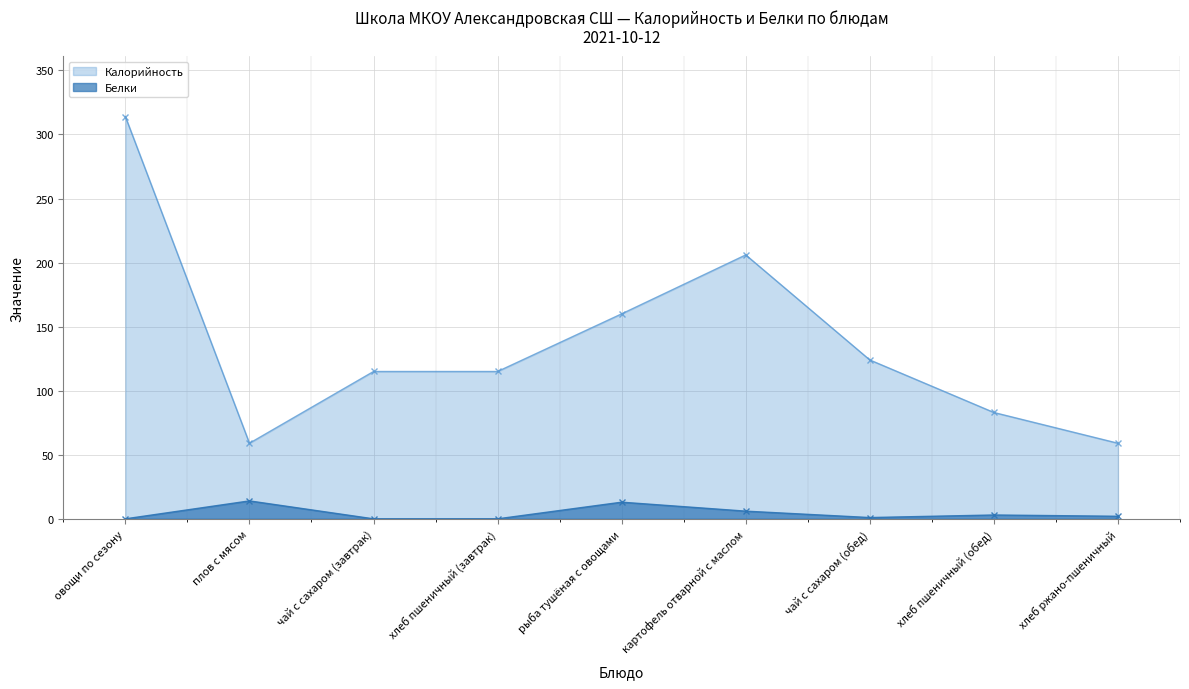

What is the spread (max minus min) of values at овощи по сезону?

314